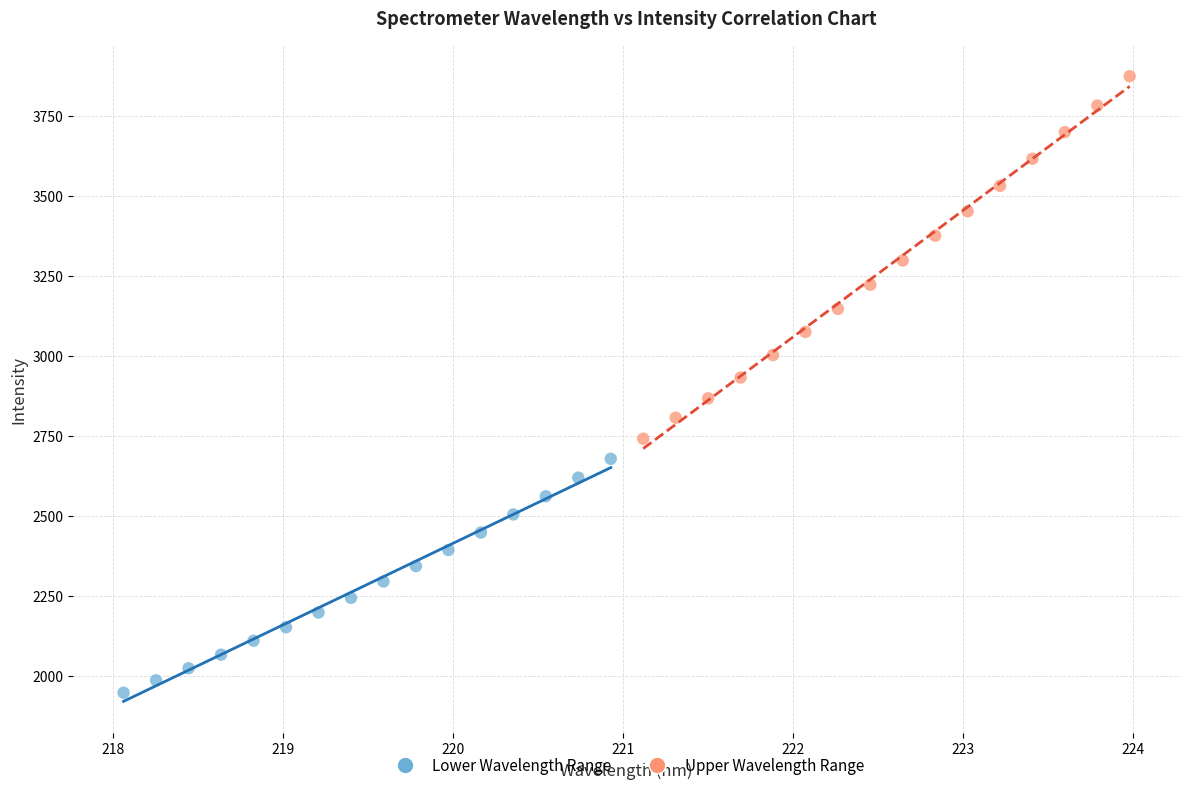

Which series has the largest Y range (max minus min)?

Upper Wavelength Range